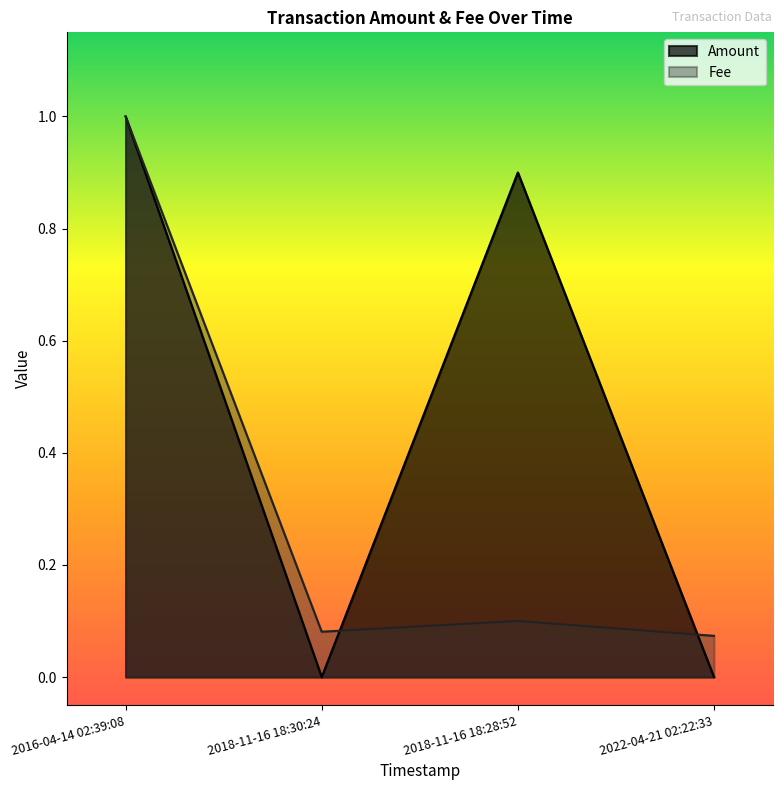

Does the chart have visible grid lines?

No